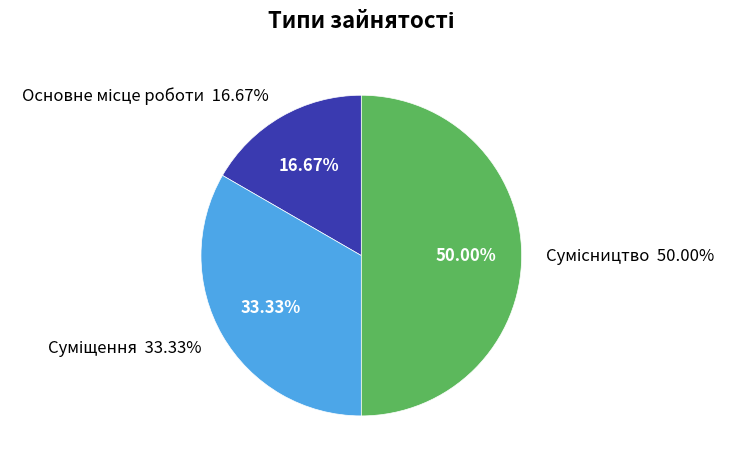

Rank the categories by value from lowest to highest.

Основне місце роботи, Суміщення, Сумісництво